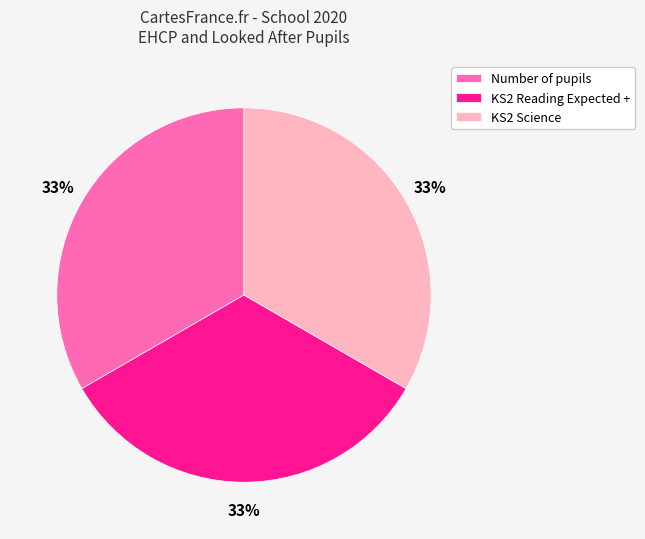

Count the number of slices in the pie.

3